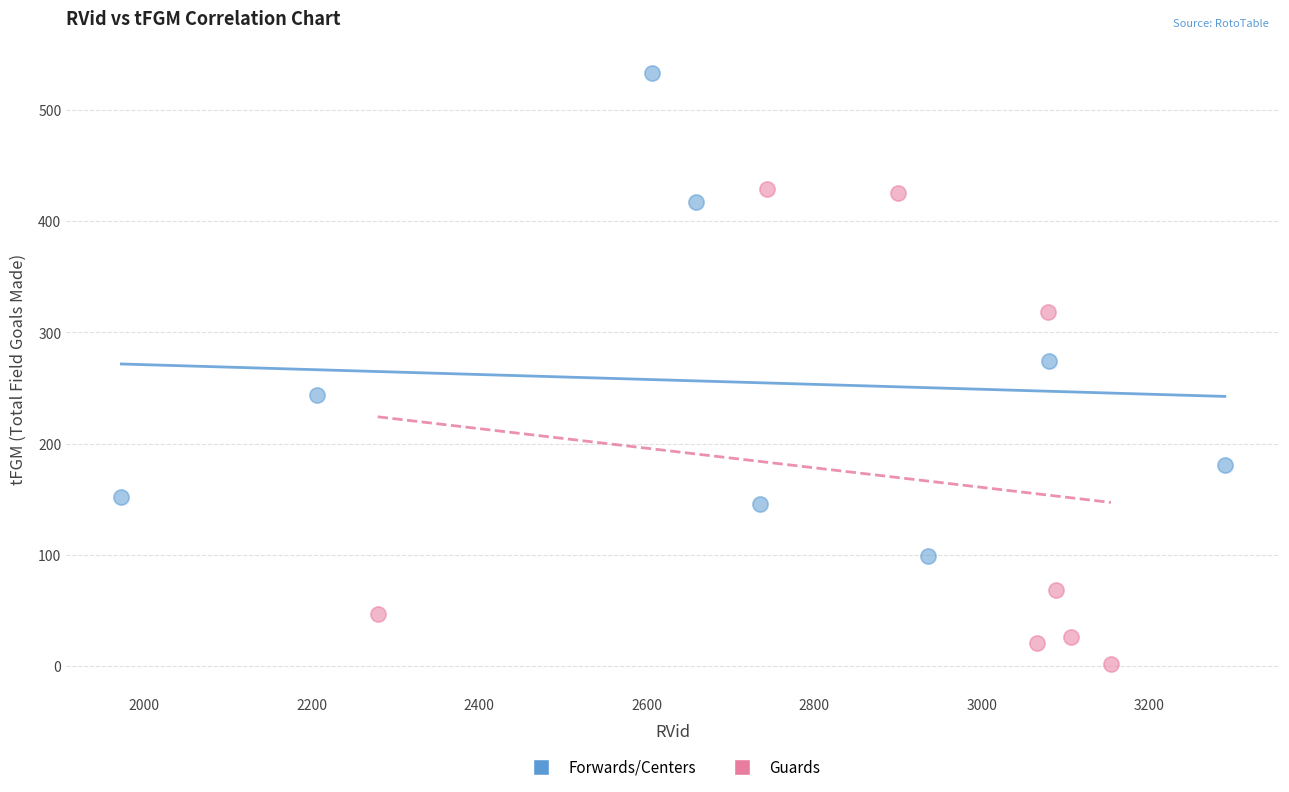

What are all the series names shown in the legend?

Forwards/Centers, Guards